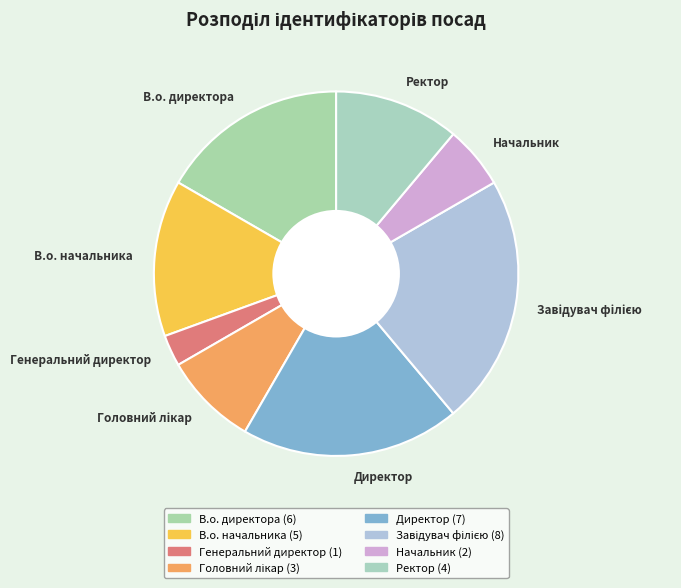

The В.о. начальника slice represents 3% of the pie. True or false?

False